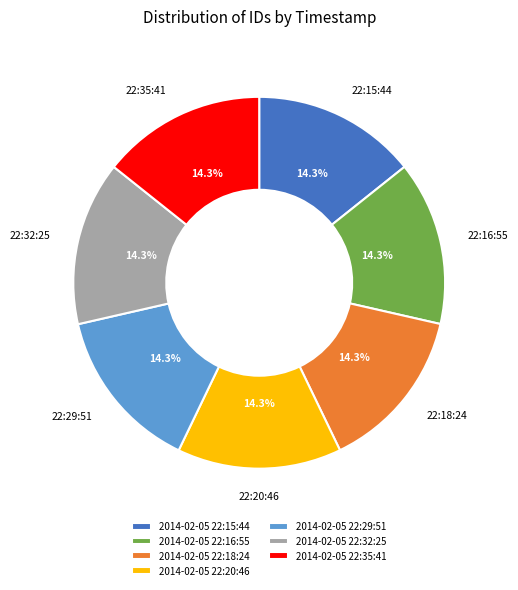

Does 2014-02-05 22:32:25 represent more than half of the total?

No